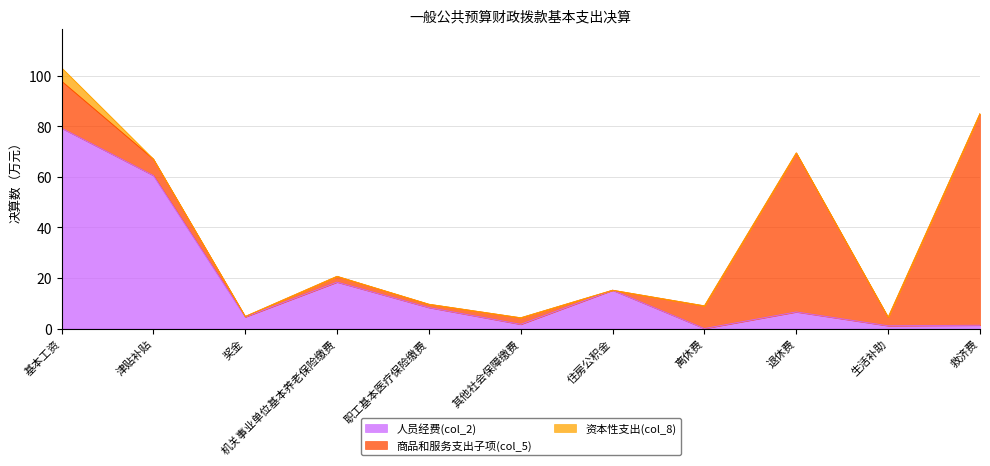

In 商品和服务支出子项(col_5), how many points are higher than both neighbors (excluding endpoints)?

3